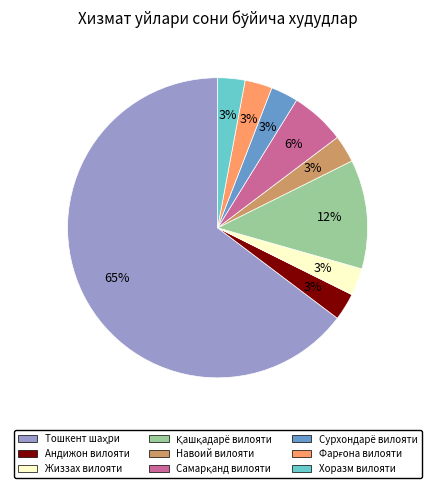

Does any single category account for the majority?

Yes